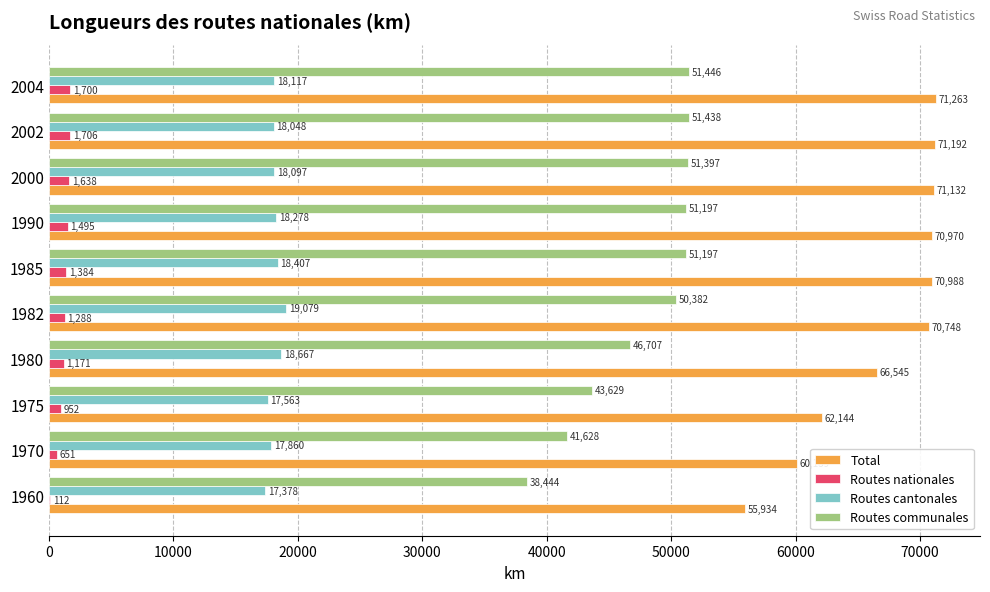

What is the total value across all series at 1982?

141497.0